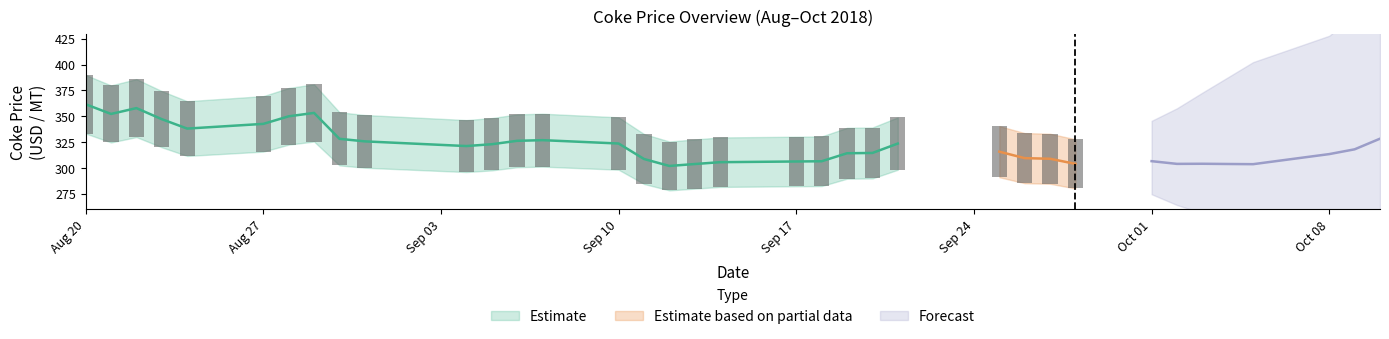

Does the chart contain stacked bars?

No